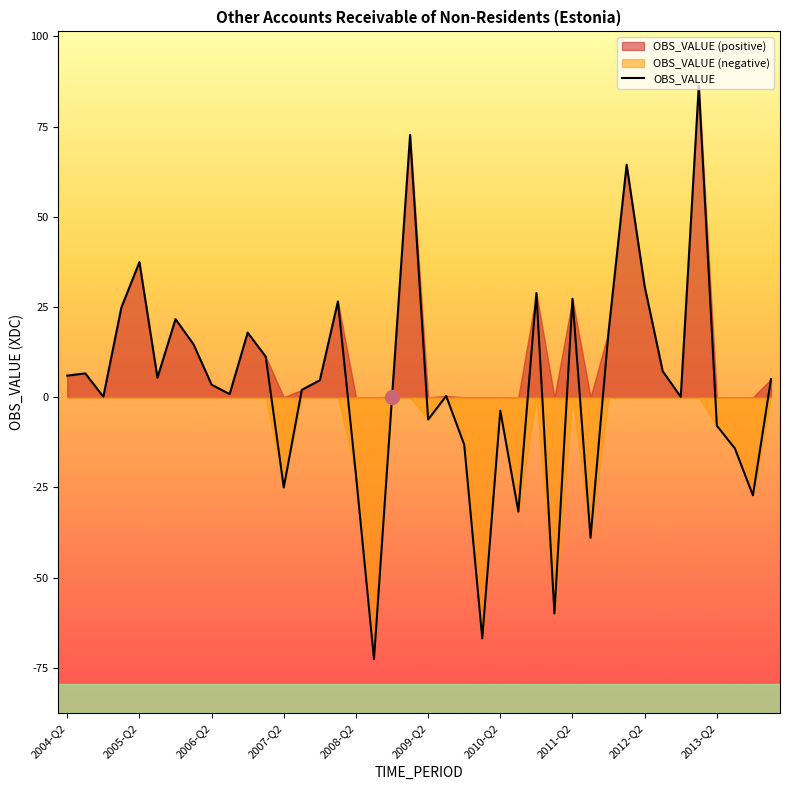

What is the minimum value shown in the chart?

-72.6